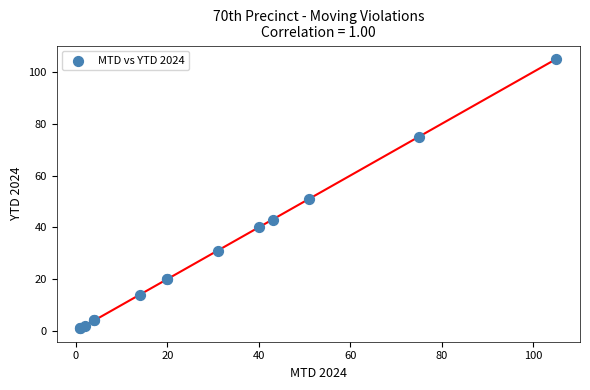

What Y value in the scatter plot is closest to 53?

51